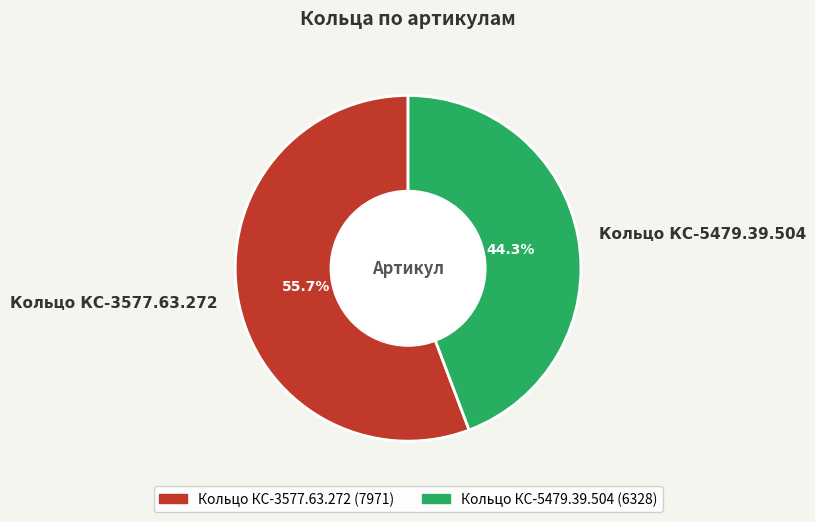

What portion of the pie excludes Кольцо КС-5479.39.504?

55.7%